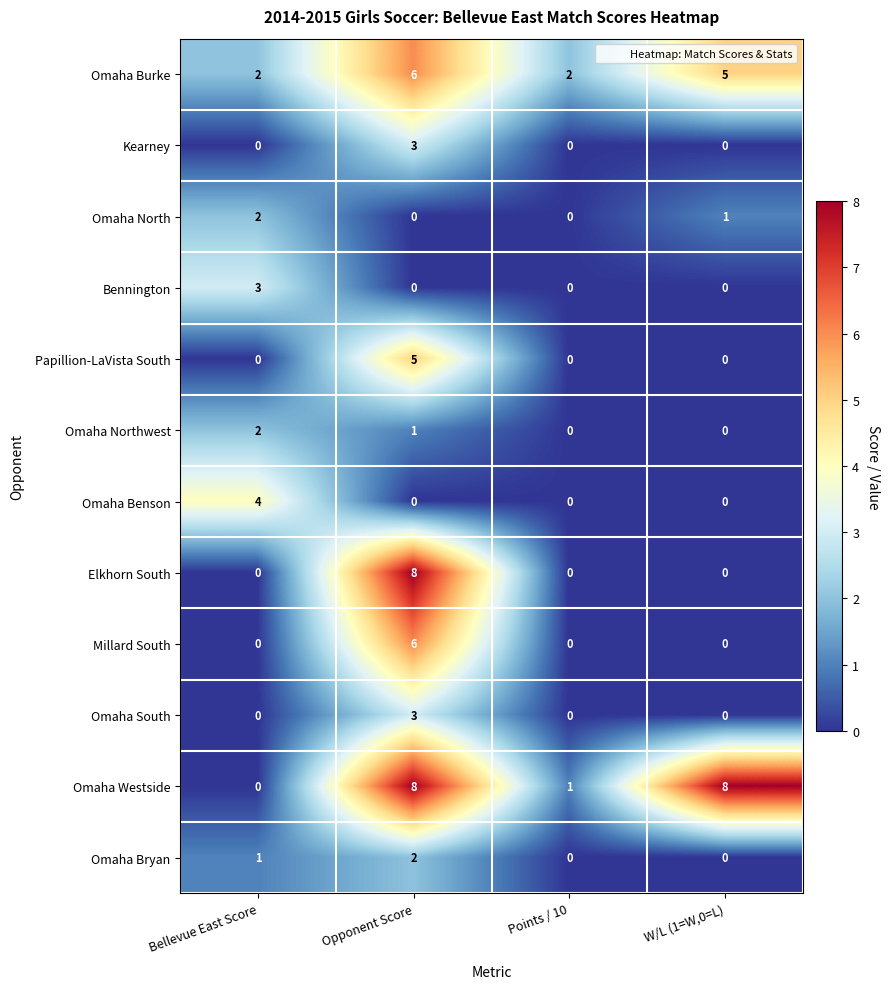

The value of Omaha Westside at Points / 10 is 2. True or false?

False